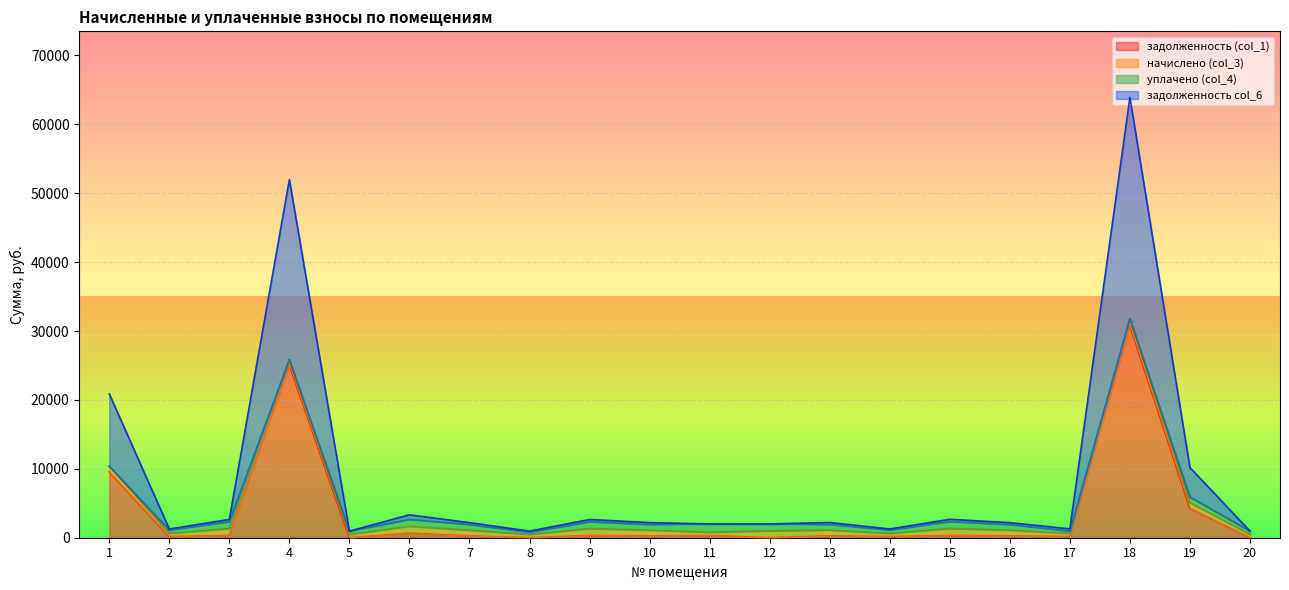

At which category is the sum across all series the highest?

18